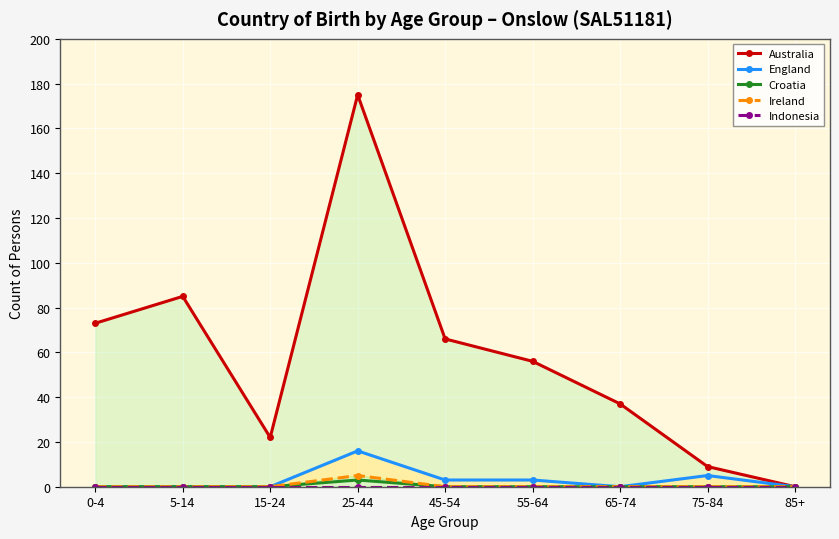

Reading left to right, extract all data points from this chart.

Australia: 73	85	22	175	66	56	37	9	0
England: 0	0	0	16	3	3	0	5	0
Croatia: 0	0	0	3	0	0	0	0	0
Ireland: 0	0	0	5	0	0	0	0	0
Indonesia: 0	0	0	0	0	0	0	0	0